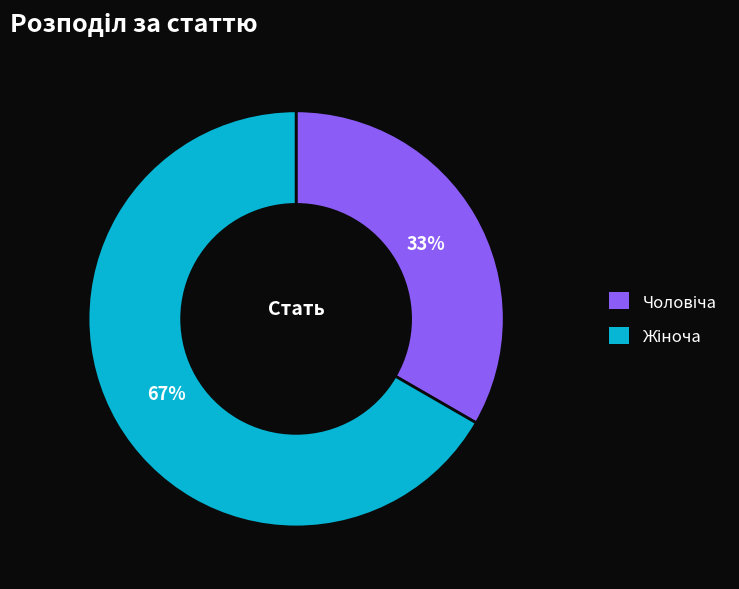

Does any single category account for the majority?

Yes